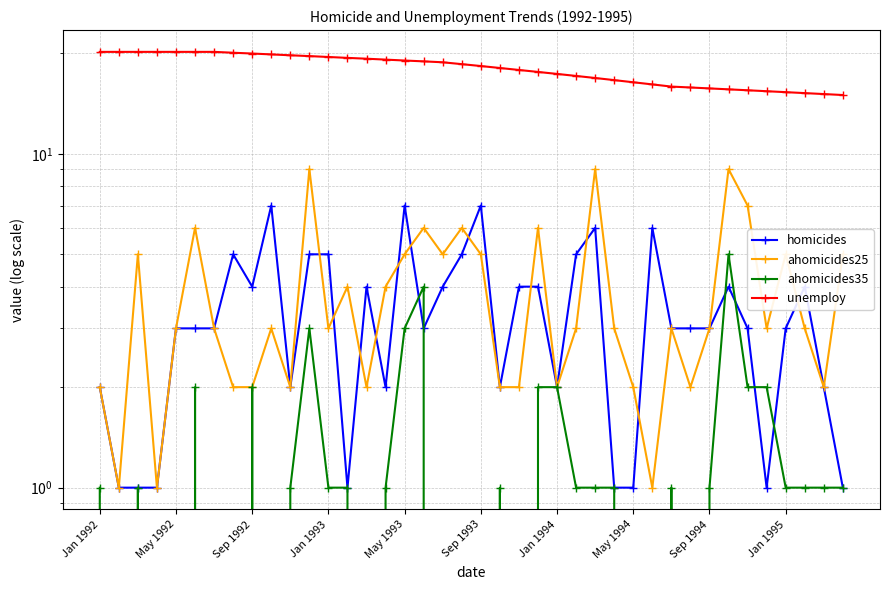

How many homicides values are between 2 and 5?

27